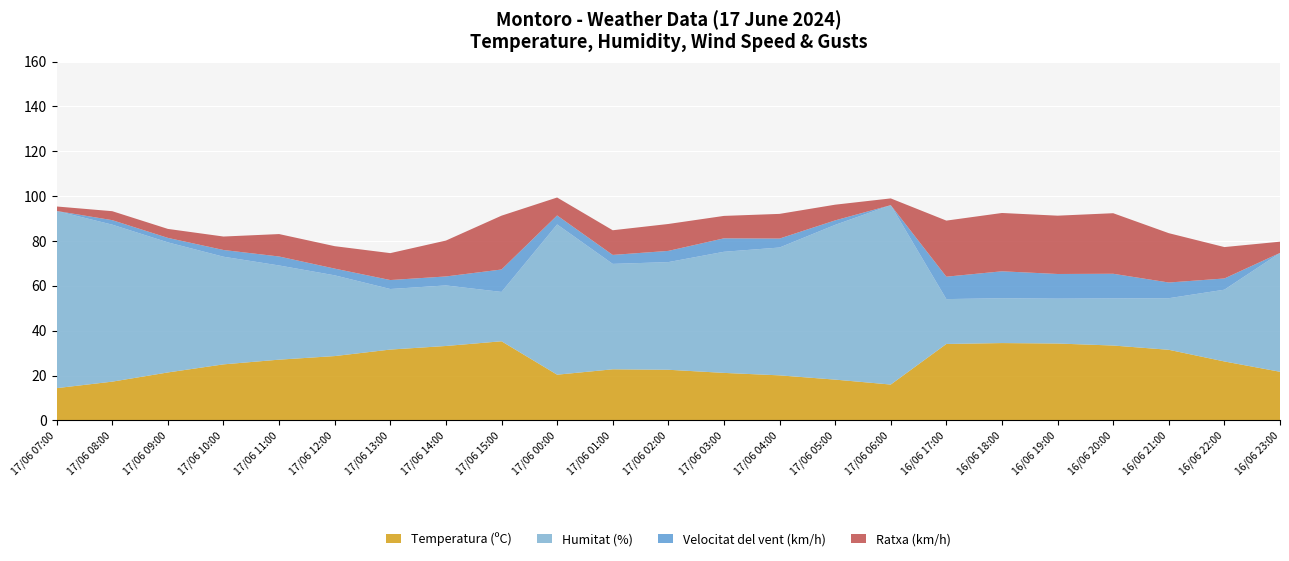

Reading right to left, list all the values displayed in this chart.

Temperatura (ºC): 21.7	26.3	31.5	33.4	34.3	34.5	34.1	16.0	18.2	20.1	21.2	22.6	22.8	20.4	35.3	33.2	31.6	28.7	27.1	25.0	21.4	17.3	14.4
Humitat (%): 53.0	32.0	23.0	21.0	20.0	20.0	20.0	80.0	69.0	57.0	54.0	48.0	47.0	67.0	22.0	27.0	27.0	36.0	42.0	48.0	58.0	70.0	79.0
Velocitat del vent (km/h): 0.0	5.0	7.0	11.0	11.0	12.0	10.0	0.0	2.0	4.0	6.0	5.0	4.0	4.0	10.0	4.0	4.0	3.0	4.0	3.0	2.0	2.0	0.0
Ratxa (km/h): 5.0	14.0	22.0	27.0	26.0	26.0	25.0	3.0	7.0	11.0	10.0	12.0	11.0	8.0	24.0	16.0	12.0	10.0	10.0	6.0	4.0	4.0	2.0